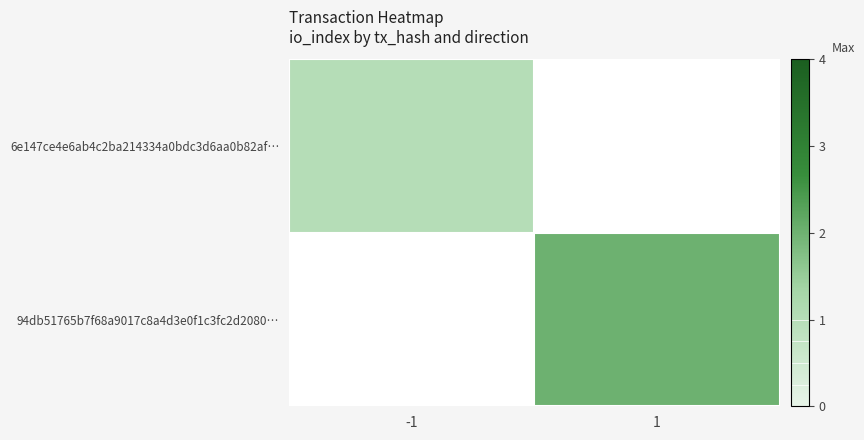

Between -1 and 1, which is larger?

1